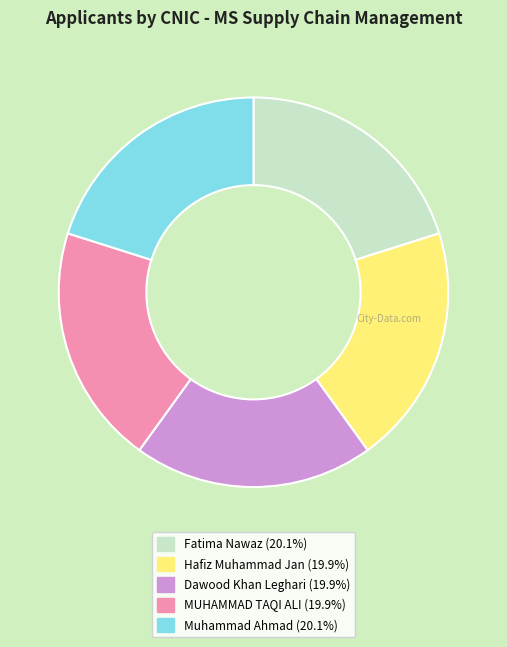

Does any single category account for the majority?

No